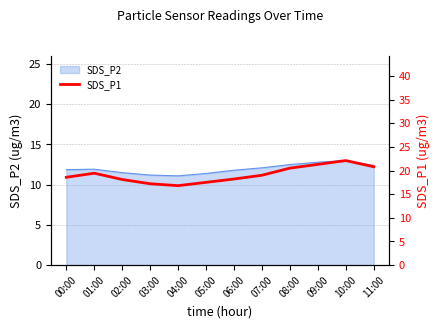

True or false: there are more than 0 points higher than both neighbors.

True